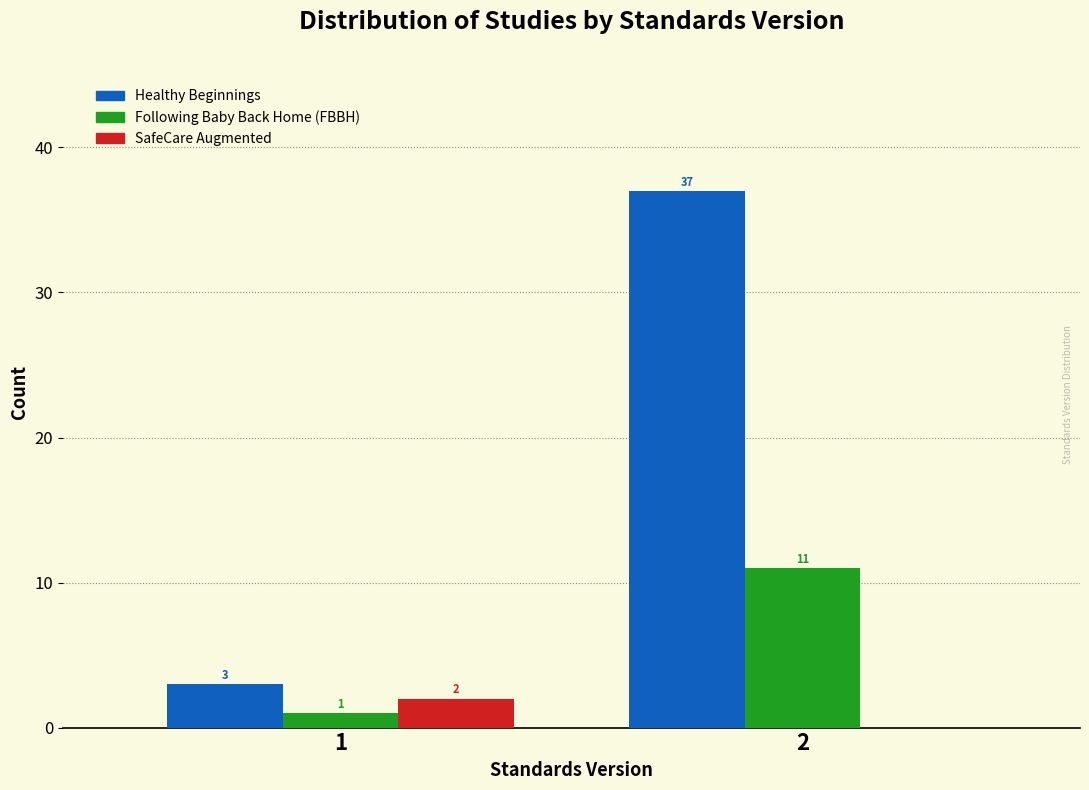

Reading left to right, transcribe all the data shown in this chart.

Healthy Beginnings: 1=3	2=37
Following Baby Back Home (FBBH): 1=1	2=11
SafeCare Augmented: 1=2	2=0